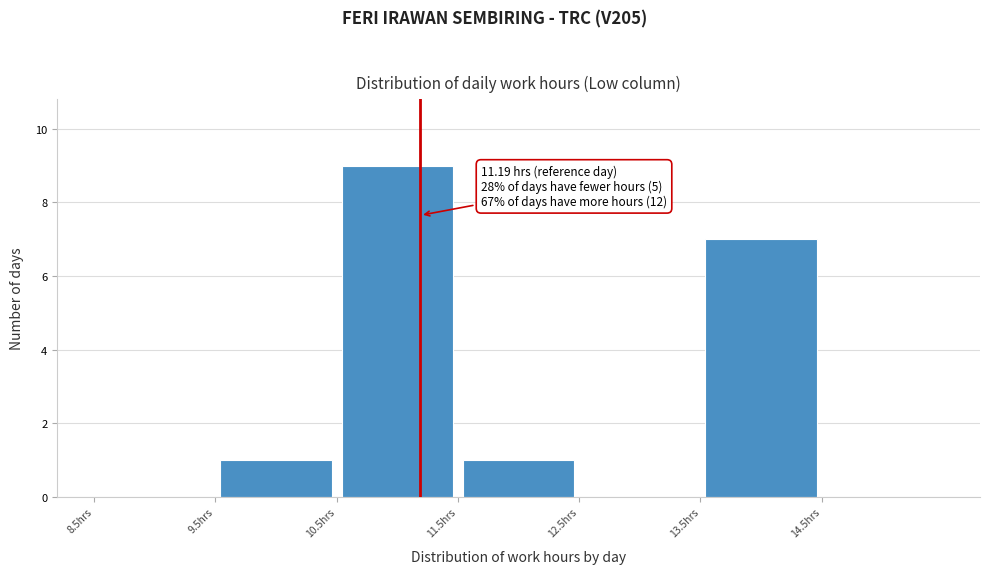

Over which range of the x-axis is the bar tallest?

10.5 to 11.5